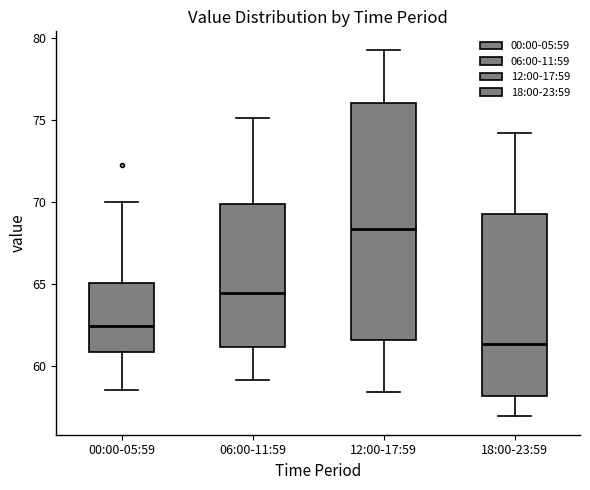

Where does the upper whisker of the box for 06:00-11:59 end on the y-axis? The values are not printed on the chart, so give them approximately, as read against the axis.

75.0